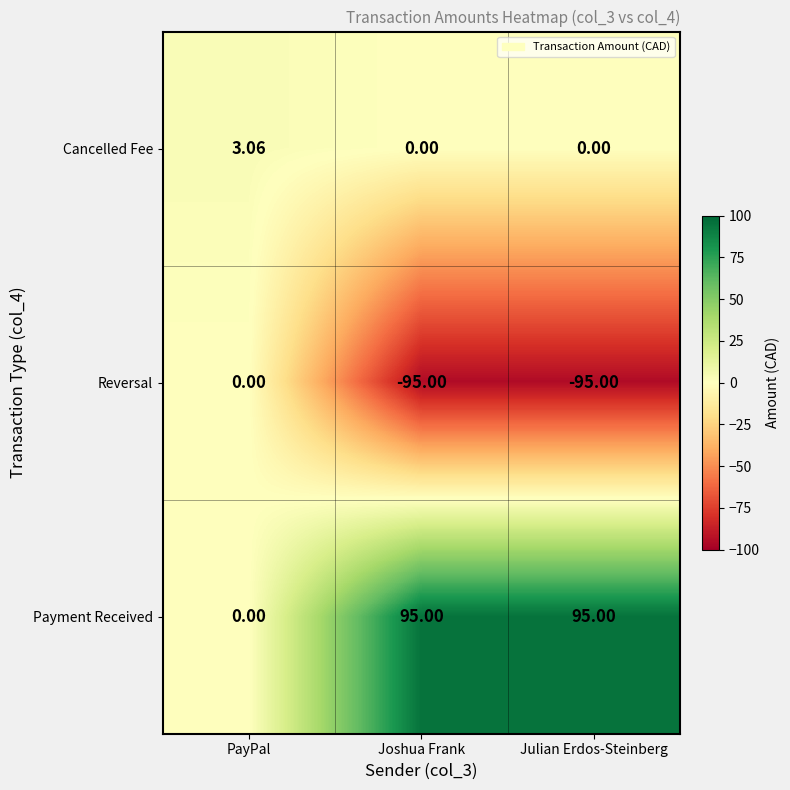

List the series in order of their peak value, highest first.

Payment Received, Cancelled Fee, Reversal